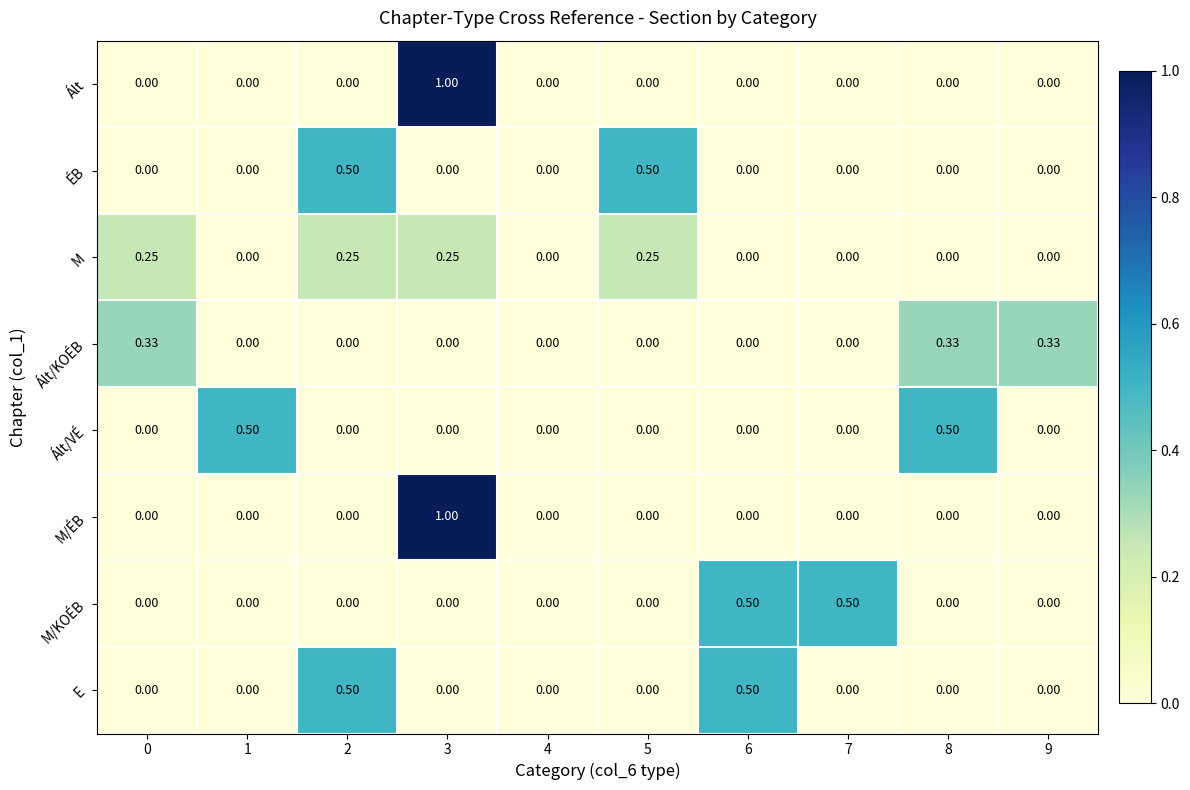

Is the value of M/KOÉB at 4 greater than the value of Ált at 3?

No